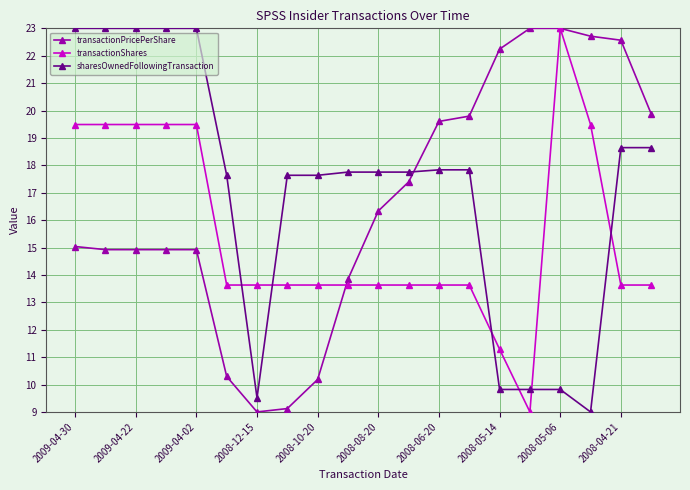

How many times do sharesOwnedFollowingTransaction and transactionShares cross each other?

6